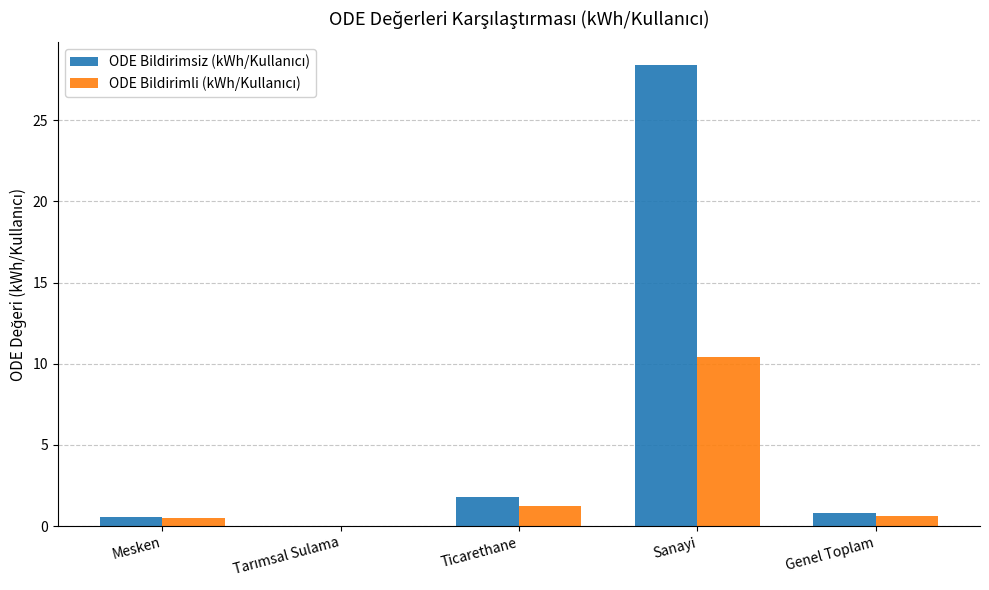

What is the greatest value displayed?

28.4